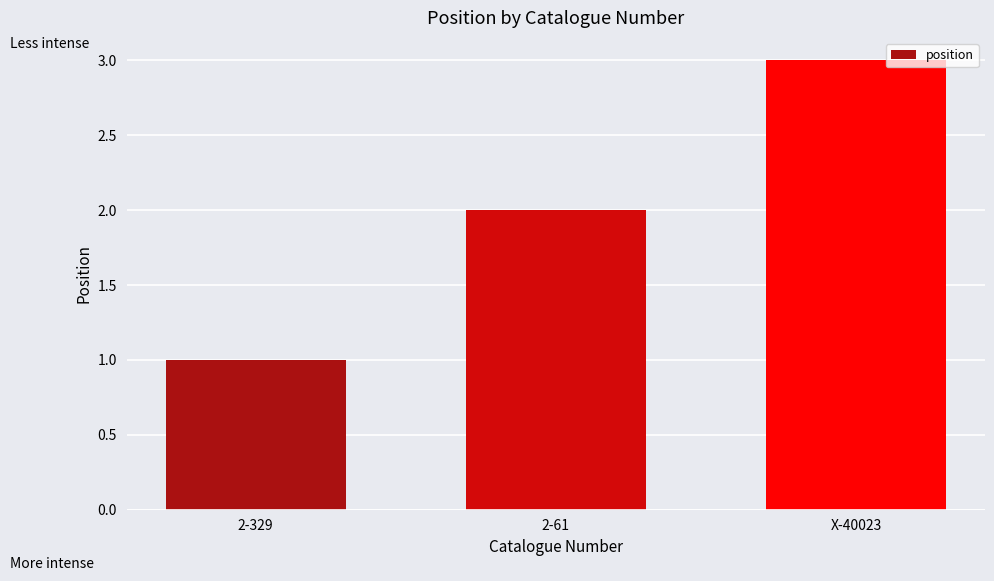

Which label corresponds to the largest value in the chart?

X-40023